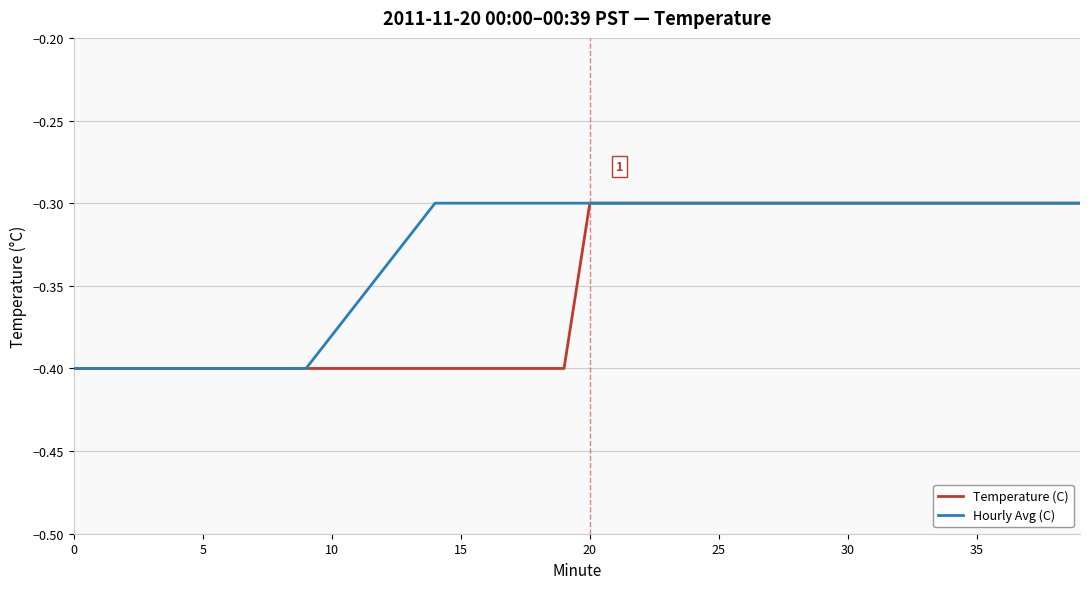

Rank the series by their average value, from highest to lowest.

Hourly Avg (C), Temperature (C)